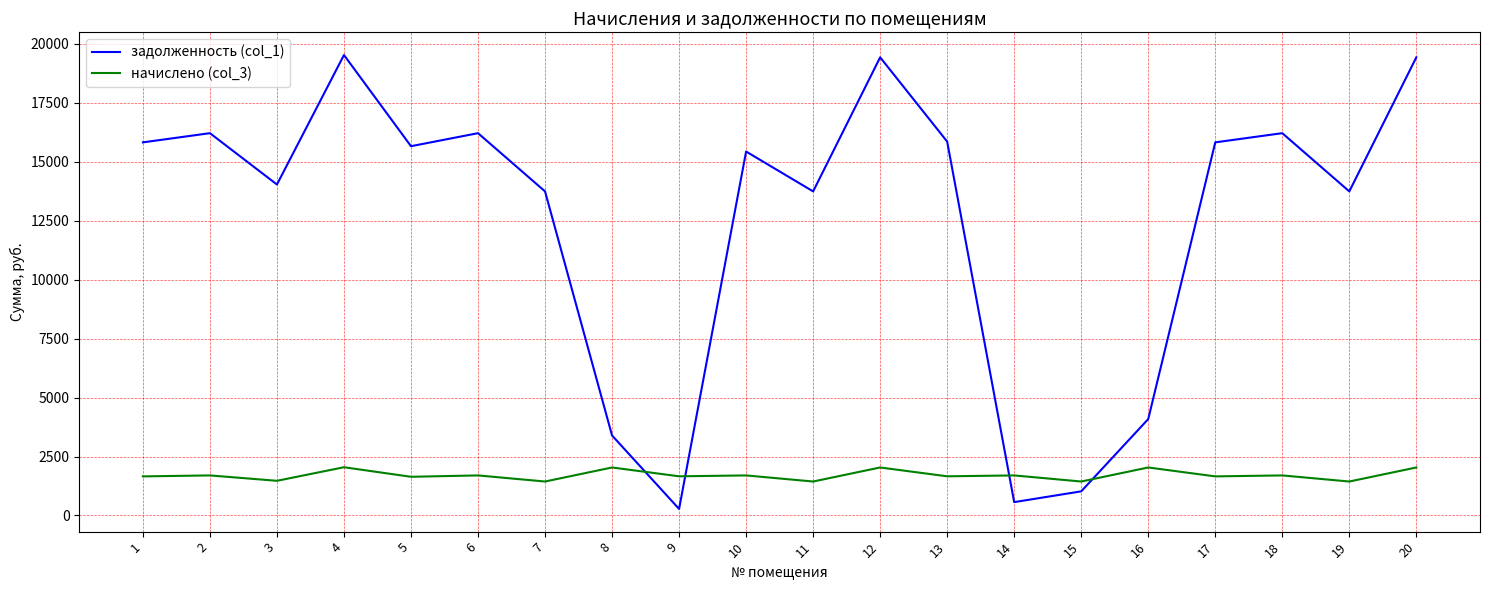

Rank the series by their maximum value, from lowest to highest.

начислено (col_3), задолженность (col_1)